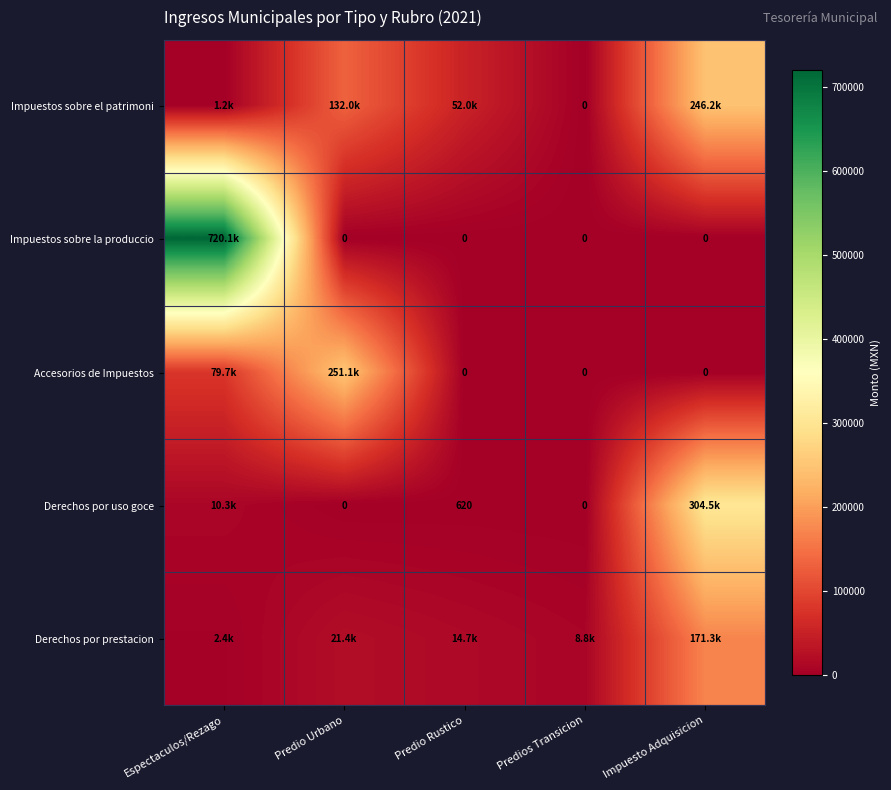

How many data points does each series have?

5